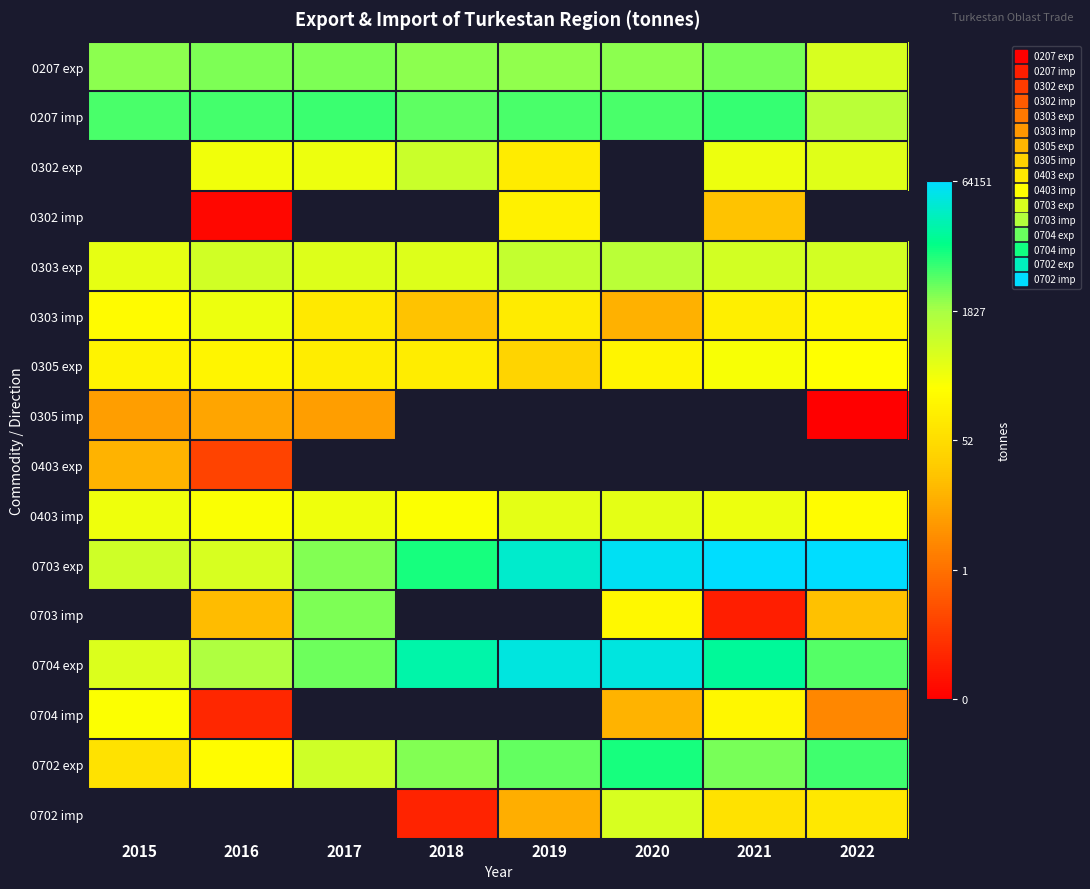

At which label does 0207 imp reach its minimum?

2022